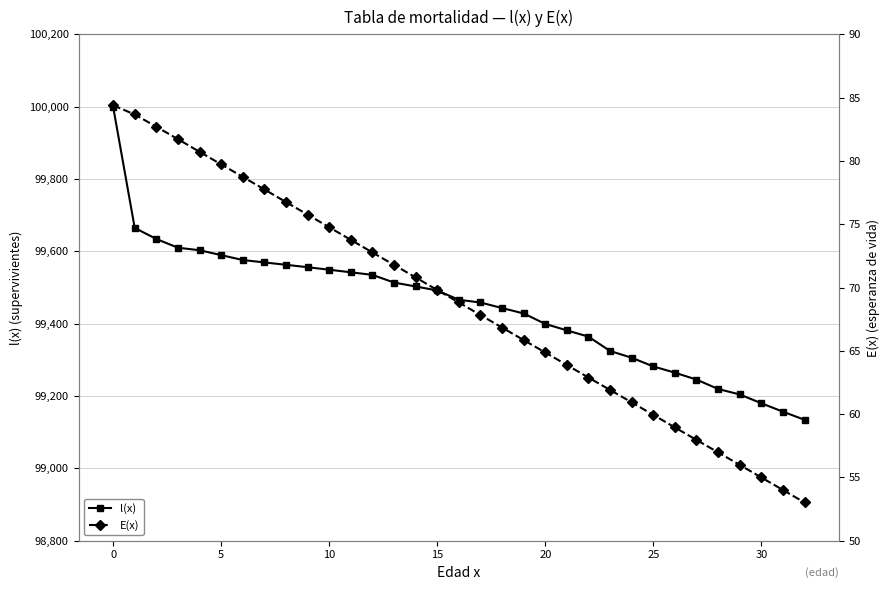

What value does the l(x) series have at 30?

99180.1